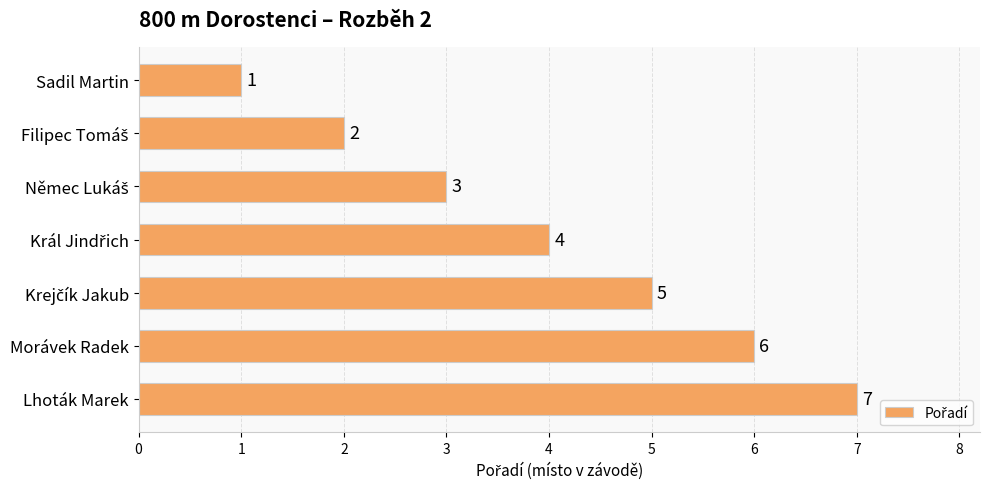

Approximately how many times larger is the value at Morávek Radek compared to Lhoták Marek?

0.9